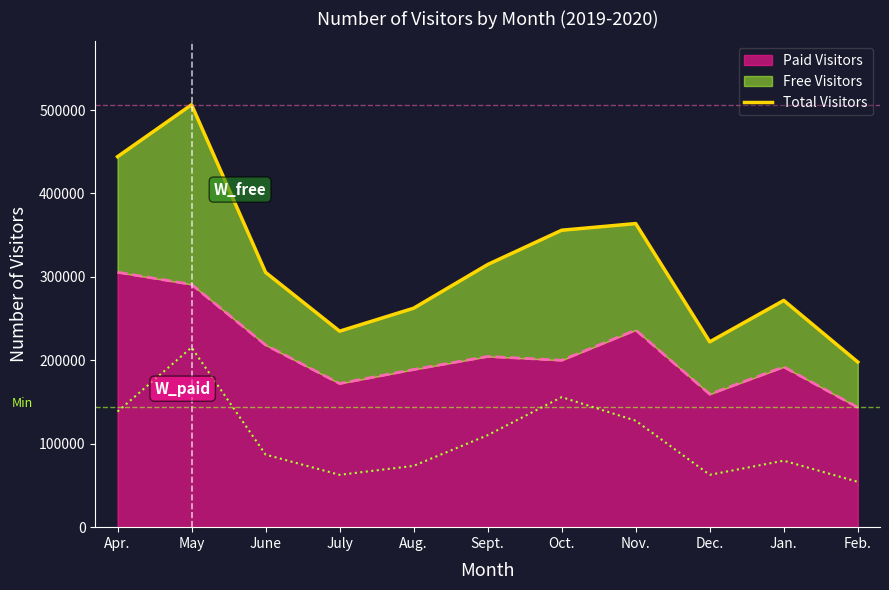

How many data points are above 305398?

5